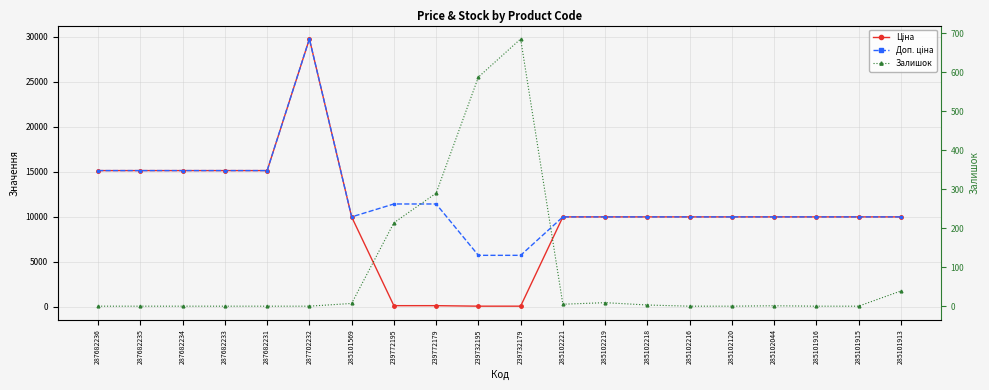

Rank the series by their maximum value, from highest to lowest.

Ціна, Доп. ціна, Залишок